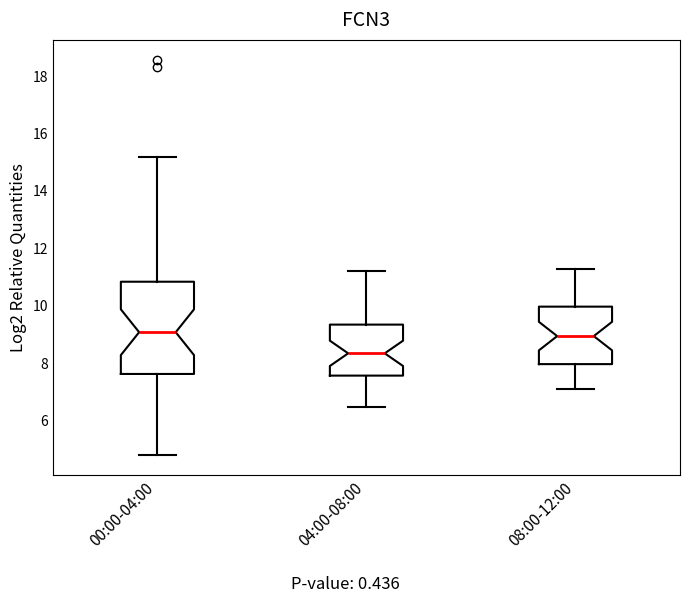

Comparing the boxes themselves (not the whiskers), which one is the tallest?

00:00-04:00